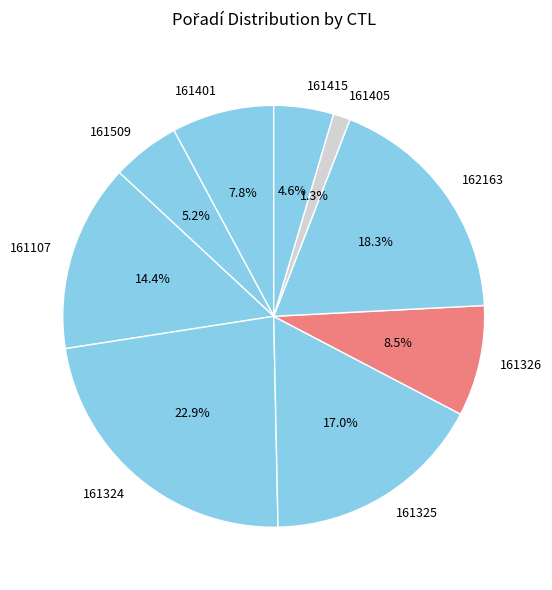

To the nearest percent, what is the average slice percentage?

11%